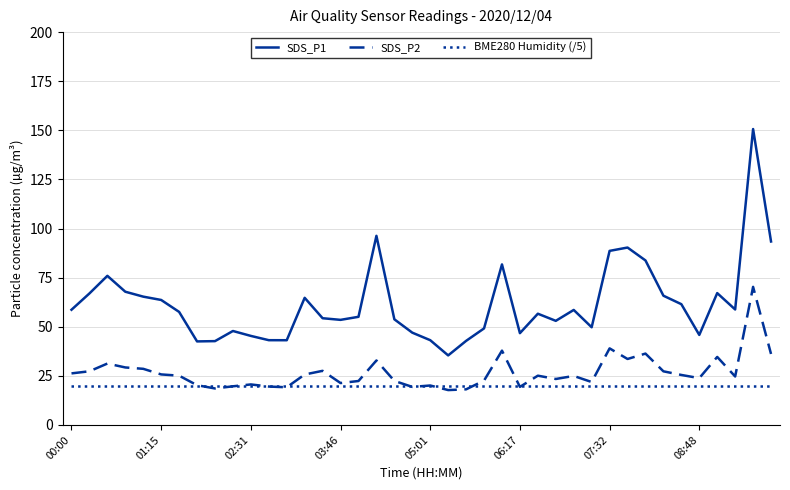

What is the lowest value of the BME280 Humidity (/5) series?

20.0